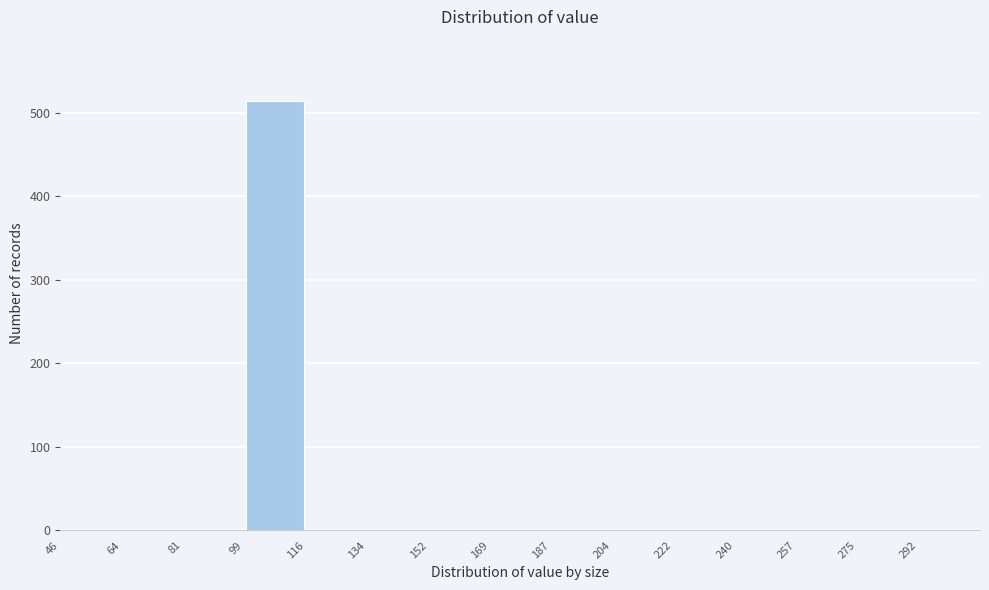

Reading left to right, list every bar in this chart as the range it spans on the x-axis followed by its height. Neither the bar edges nor the heights are printed on the chart, so give them approximately, as read against the axes.

46.0 to 63.6: 0
63.6 to 81.2: 0
81.2 to 98.8: 0
98.8 to 116.4: 510
116.4 to 134.0: 0
134.0 to 151.6: 0
151.6 to 169.2: 0
169.2 to 186.8: 0
186.8 to 204.4: 0
204.4 to 222.0: 0
222.0 to 239.6: 0
239.6 to 257.2: 0
257.2 to 274.8: 0
274.8 to 292.4: 0
292.4 to 310.0: 0